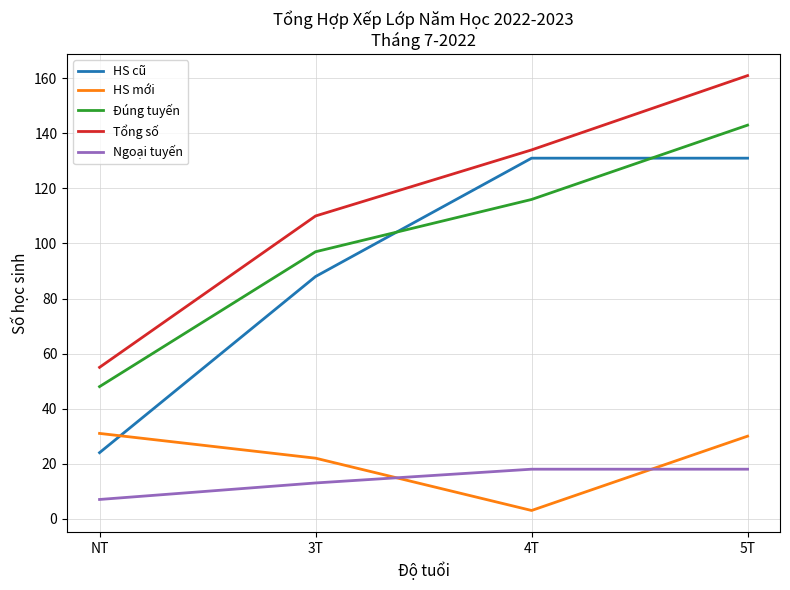

Which series has the widest spread of values?

HS cũ